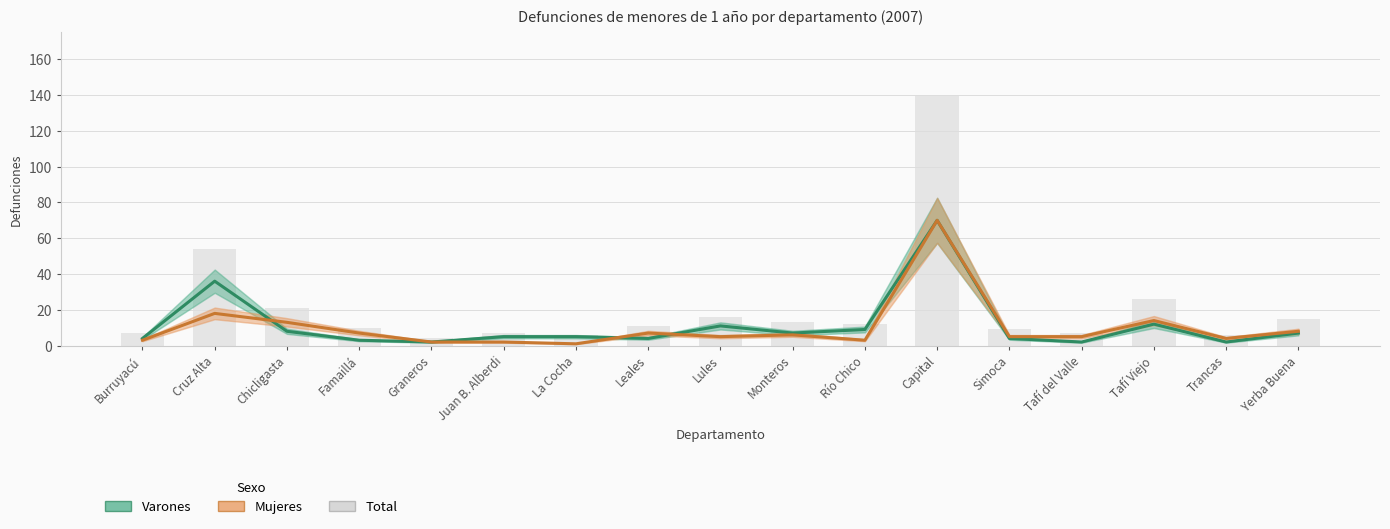

What is the difference between the highest and lowest values at Leales?

7